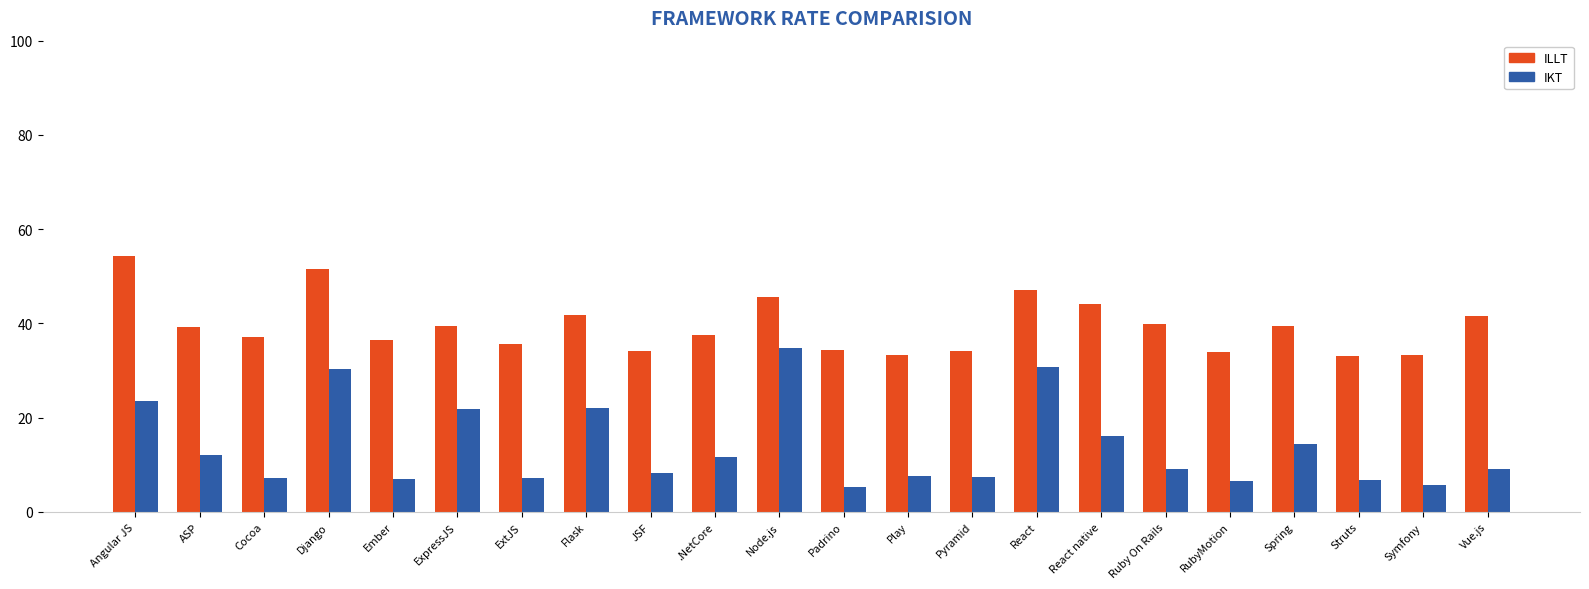

List the series in order of their peak value, highest first.

ILLT, IKT